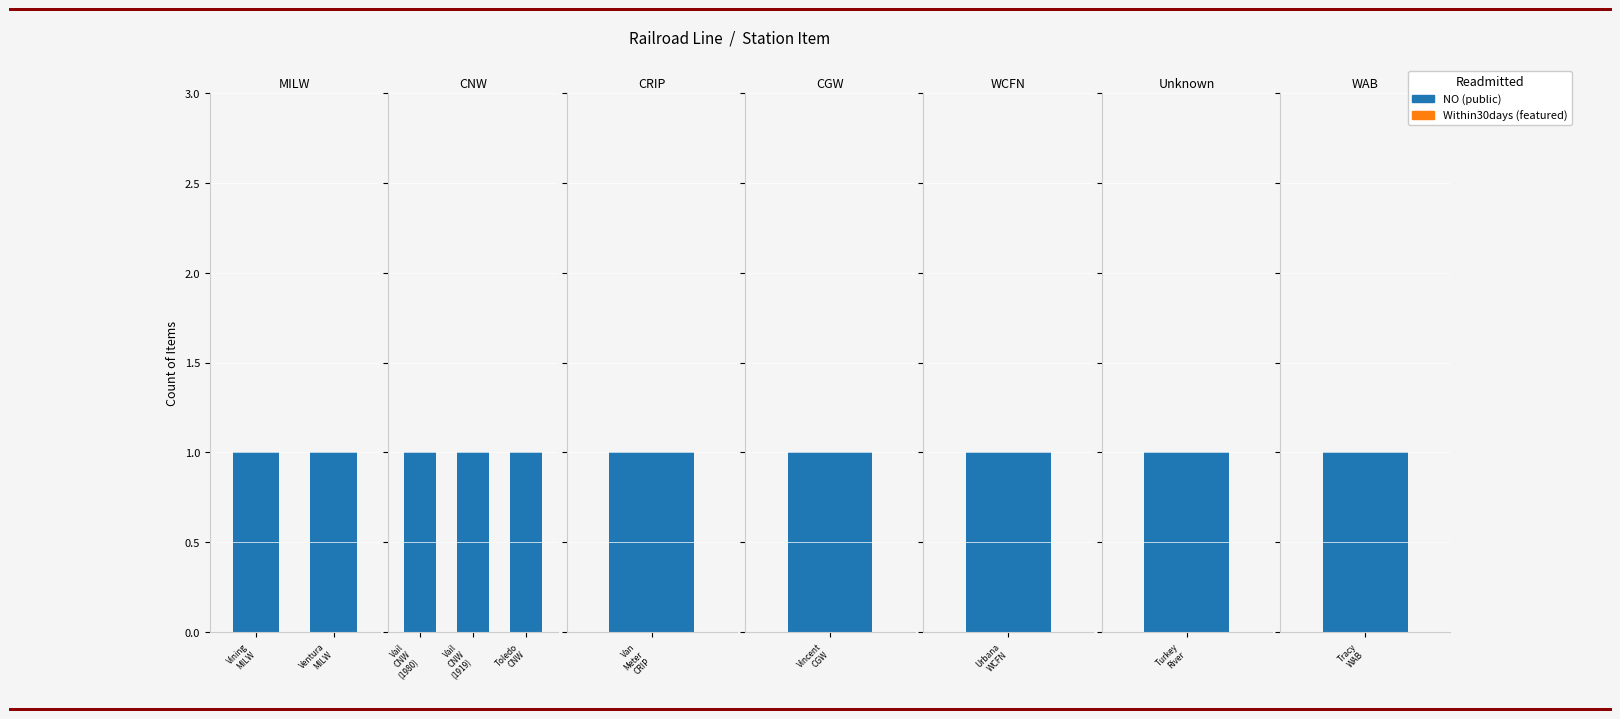

Which series has the largest total across all categories?

NO